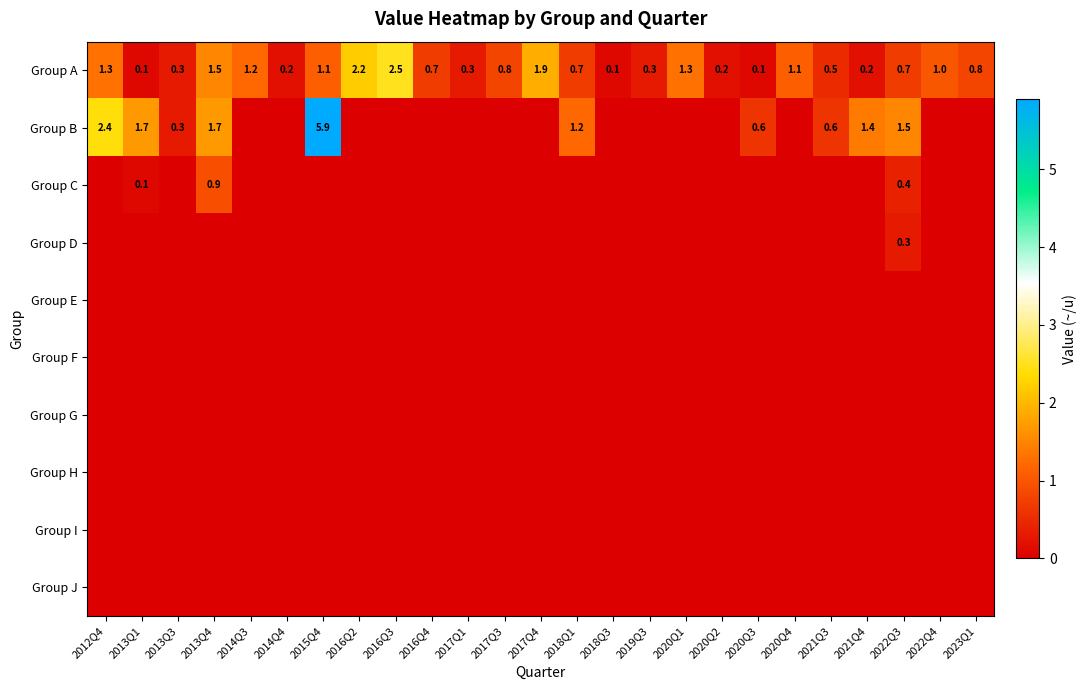

Is it true that Group A equals 0.3 at 2013Q3?

True